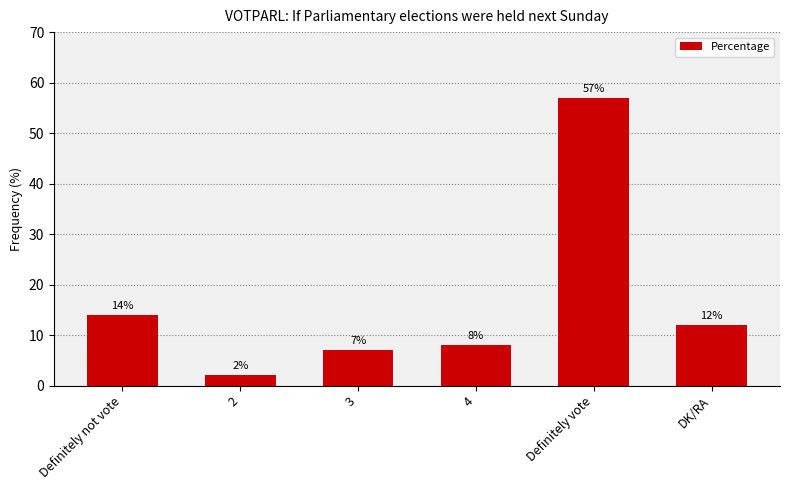

Reading left to right, extract all data points from this chart.

Definitely not vote=14	2=2	3=7	4=8	Definitely vote=57	DK/RA=12